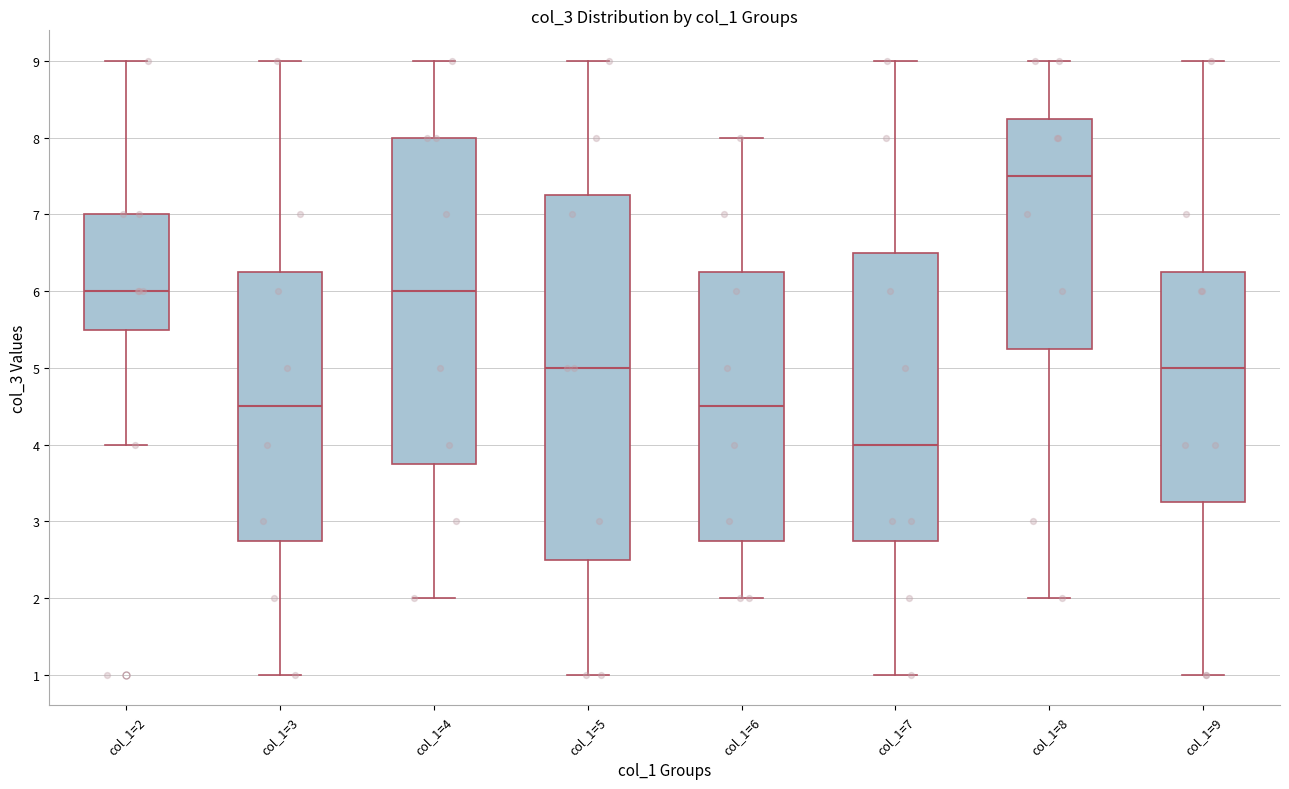

Reading left to right, read every box against the y-axis: the position of its median line, the range the box covers, and the ends of its whiskers. The values are not printed on the chart, so give them approximately, as read against the axis.

col_1=2: median 6.0, box 5.5 to 7.0, whiskers 4.0 to 9.0
col_1=3: median 4.5, box 2.8 to 6.3, whiskers 1.0 to 9.0
col_1=4: median 6.0, box 3.8 to 8.0, whiskers 2.0 to 9.0
col_1=5: median 5.0, box 2.5 to 7.3, whiskers 1.0 to 9.0
col_1=6: median 4.5, box 2.8 to 6.3, whiskers 2.0 to 8.0
col_1=7: median 4.0, box 2.8 to 6.5, whiskers 1.0 to 9.0
col_1=8: median 7.5, box 5.3 to 8.3, whiskers 2.0 to 9.0
col_1=9: median 5.0, box 3.3 to 6.3, whiskers 1.0 to 9.0